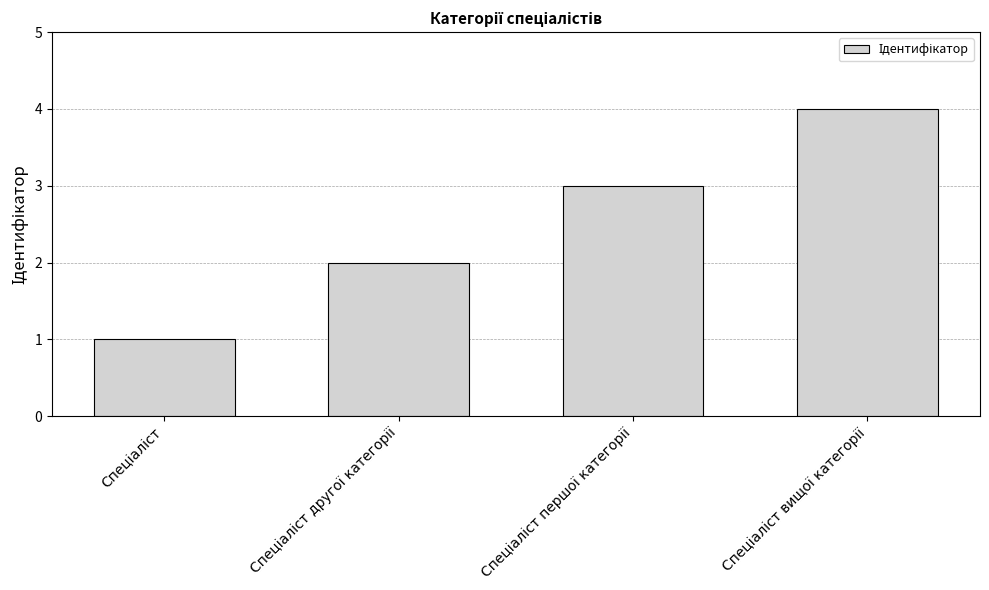

What is the difference between the maximum and minimum values?

3